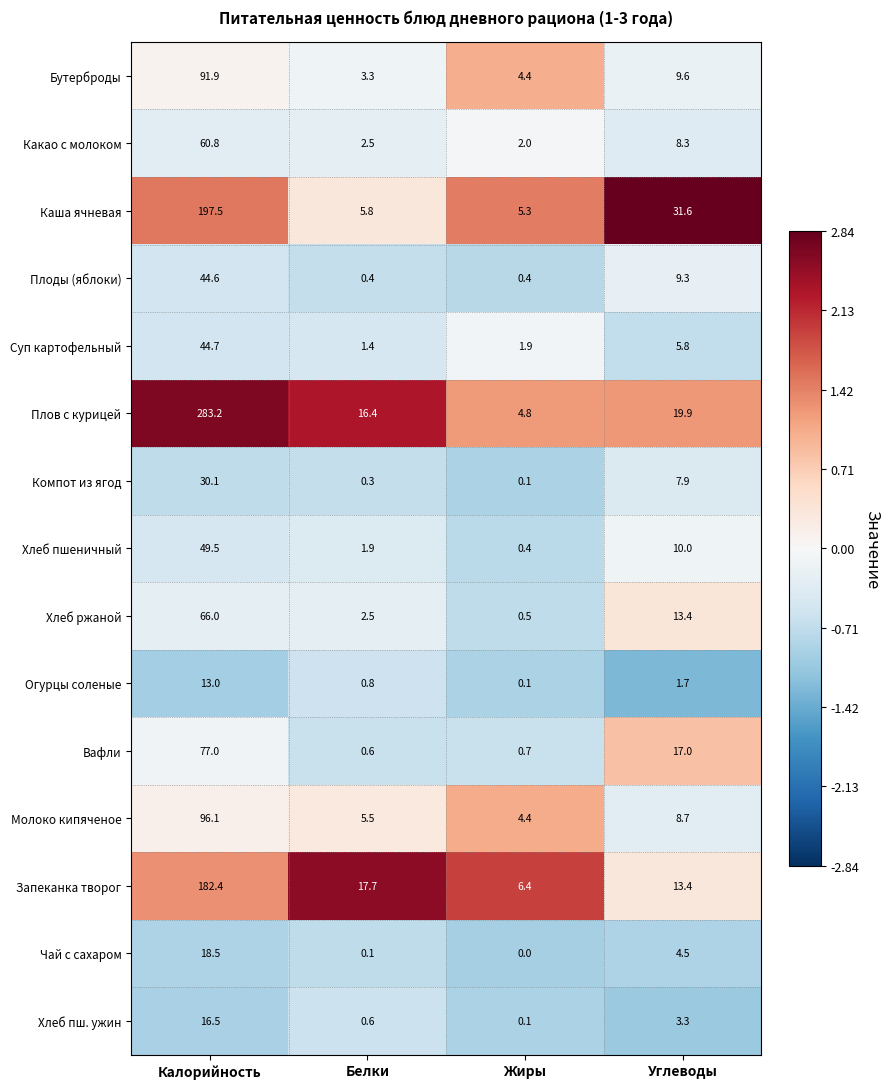

The value of Каша ячневая at Калорийность is 197.5. True or false?

True